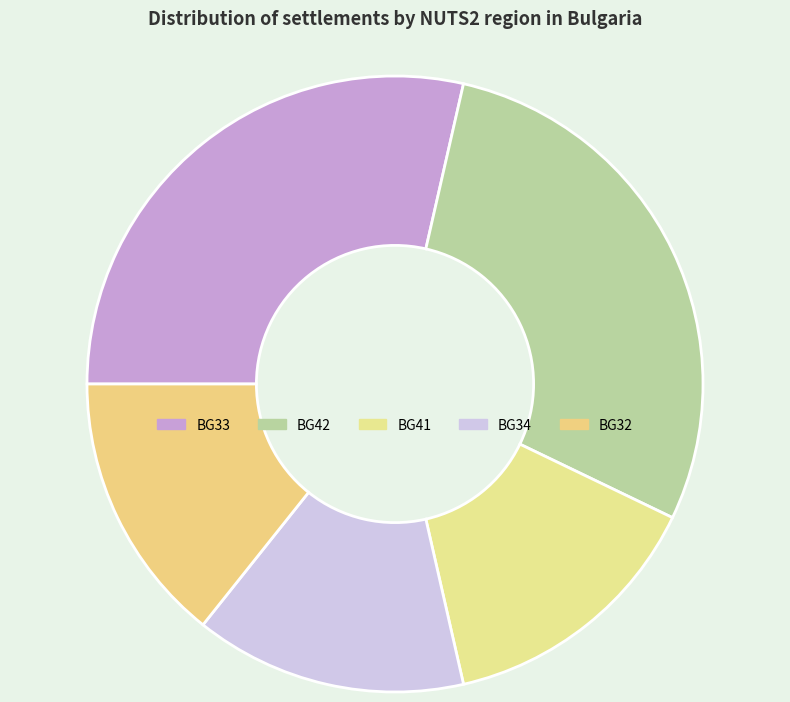

To the nearest percent, what is the average slice percentage?

20%